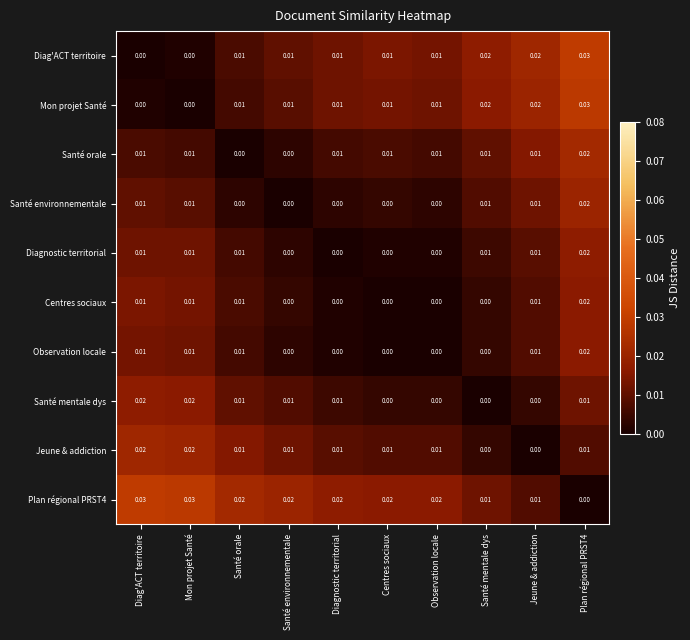

Rank the series by their maximum value, from highest to lowest.

Diag'ACT territoire, Plan régional PRST4, Mon projet Santé, Santé orale, Jeune & addiction, Santé environnementale, Diagnostic territorial, Santé mentale dys, Centres sociaux, Observation locale